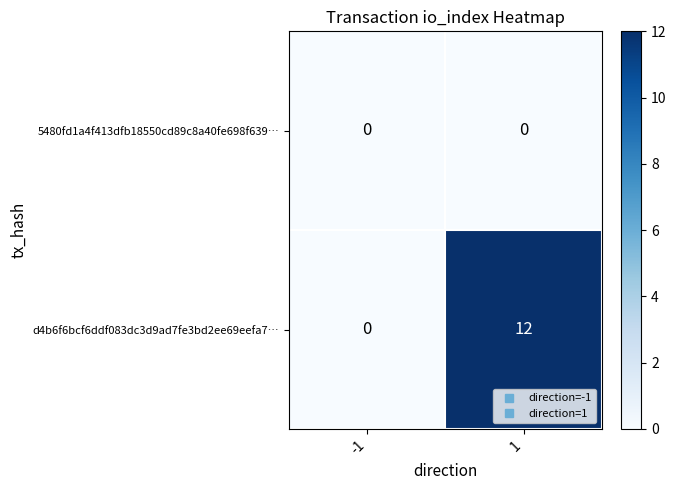

Which series has the largest total across all categories?

d4b6f6bcf6ddf083dc3d9ad7fe3bd2ee69eefa7…